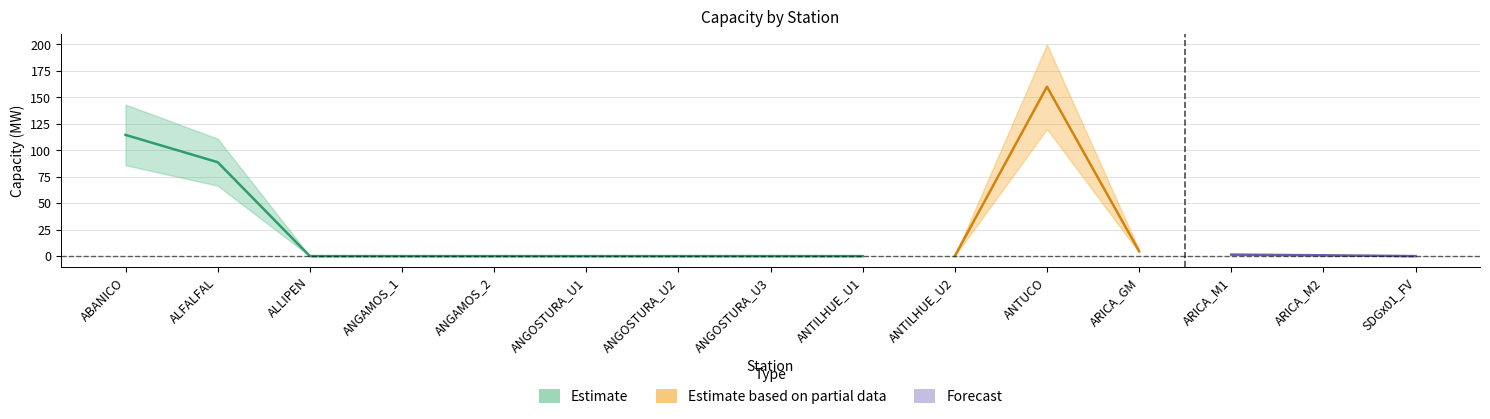

Which category has the highest value across all series?

ANTUCO